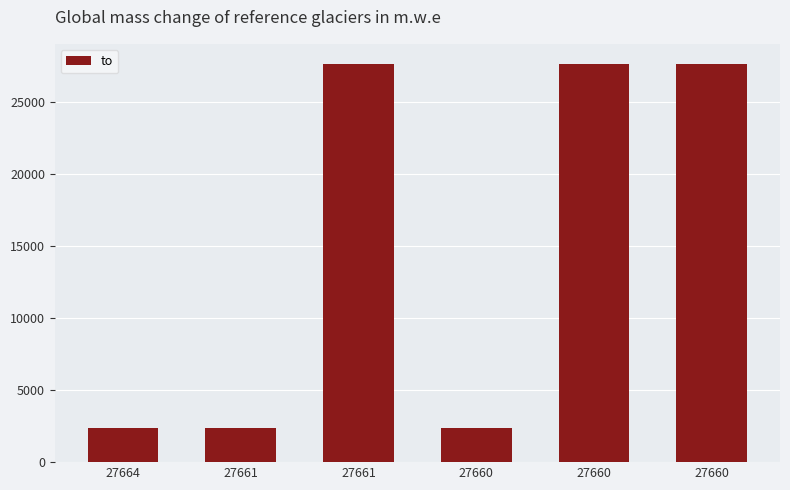

What is the sum of all values?

90099